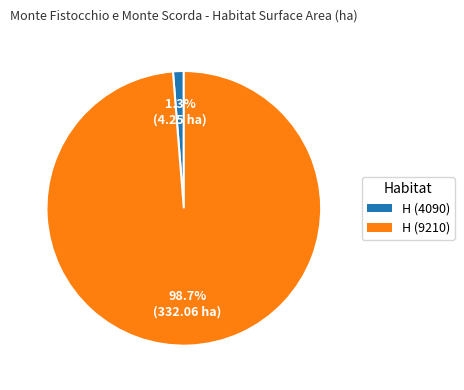

Between H (9210) and H (4090), which is larger?

H (9210)